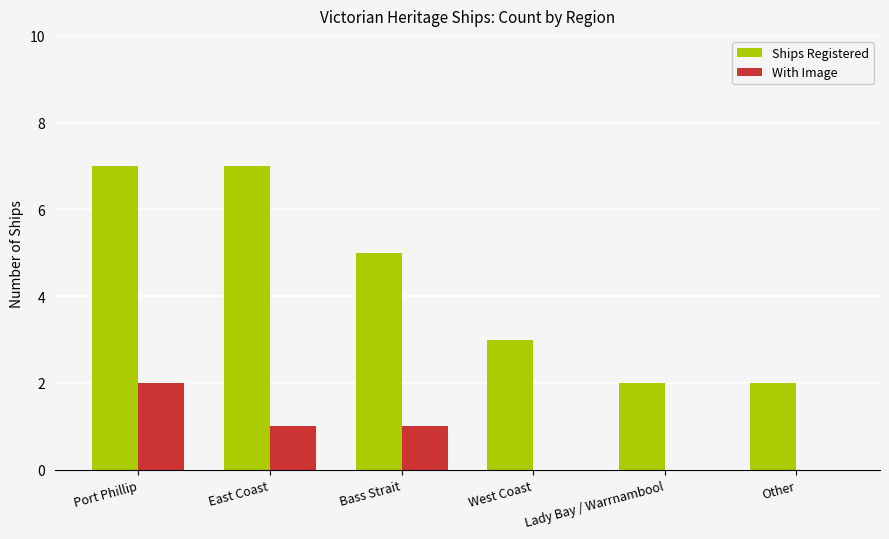

Are the bars horizontal?

No